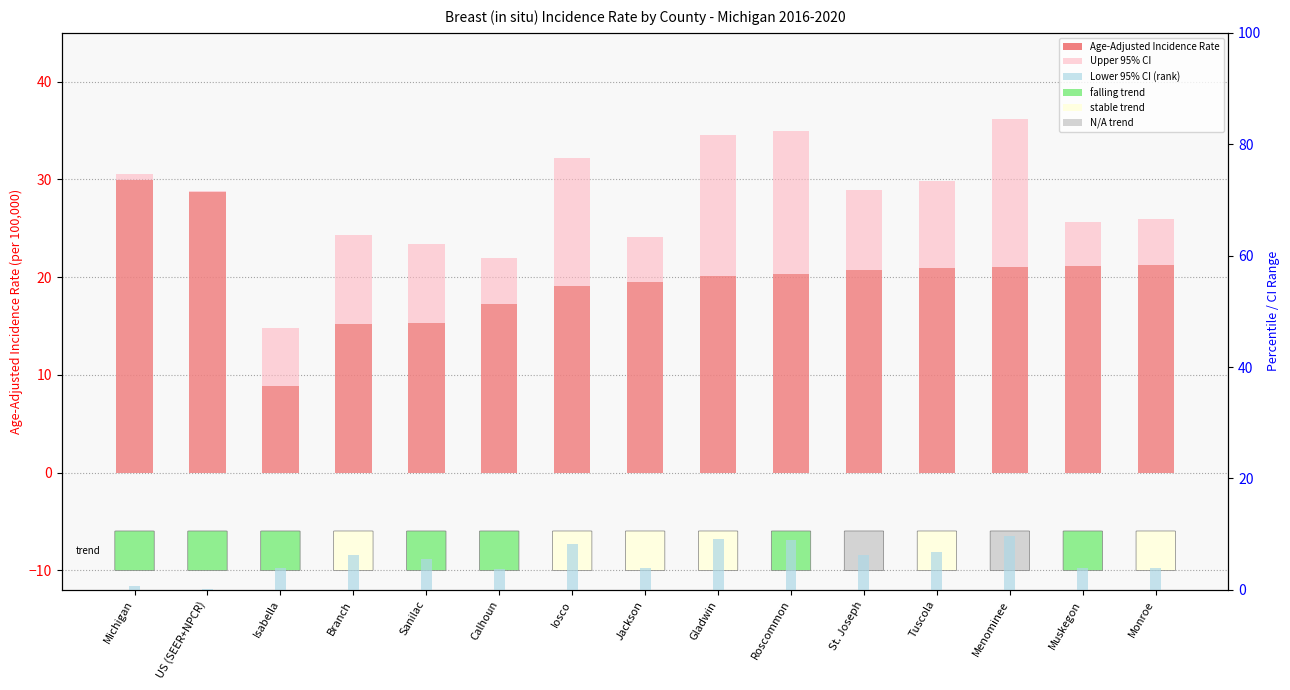

What are all the series names shown in the legend?

Age-Adjusted Incidence Rate, Upper 95% CI, Lower 95% CI (rank)